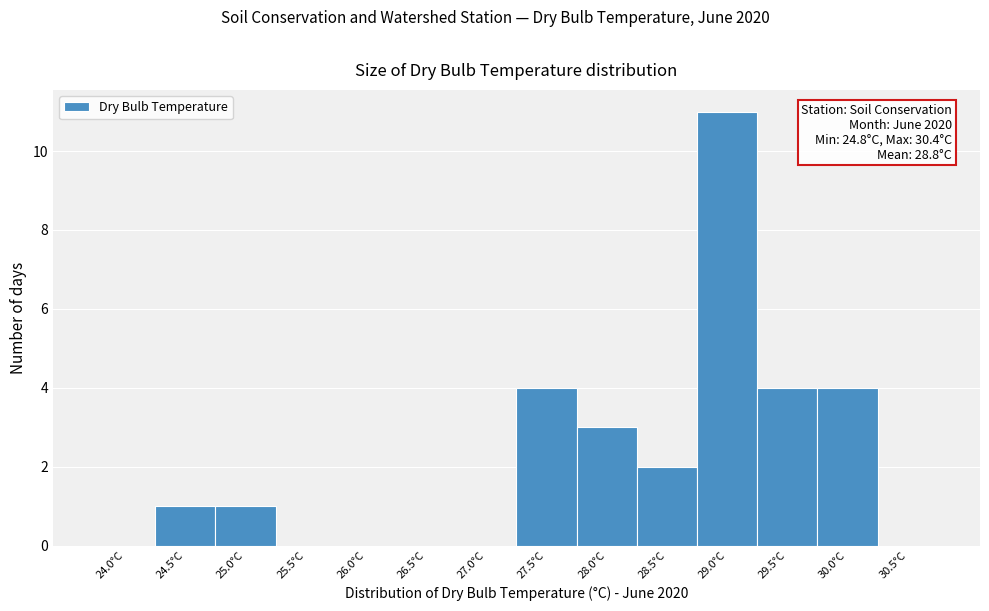

Reading left to right, extract all data points from this chart.

24.0°C=0	24.5°C=1	25.0°C=1	25.5°C=0	26.0°C=0	26.5°C=0	27.0°C=0	27.5°C=4	28.0°C=3	28.5°C=2	29.0°C=11	29.5°C=4	30.0°C=4	30.5°C=0